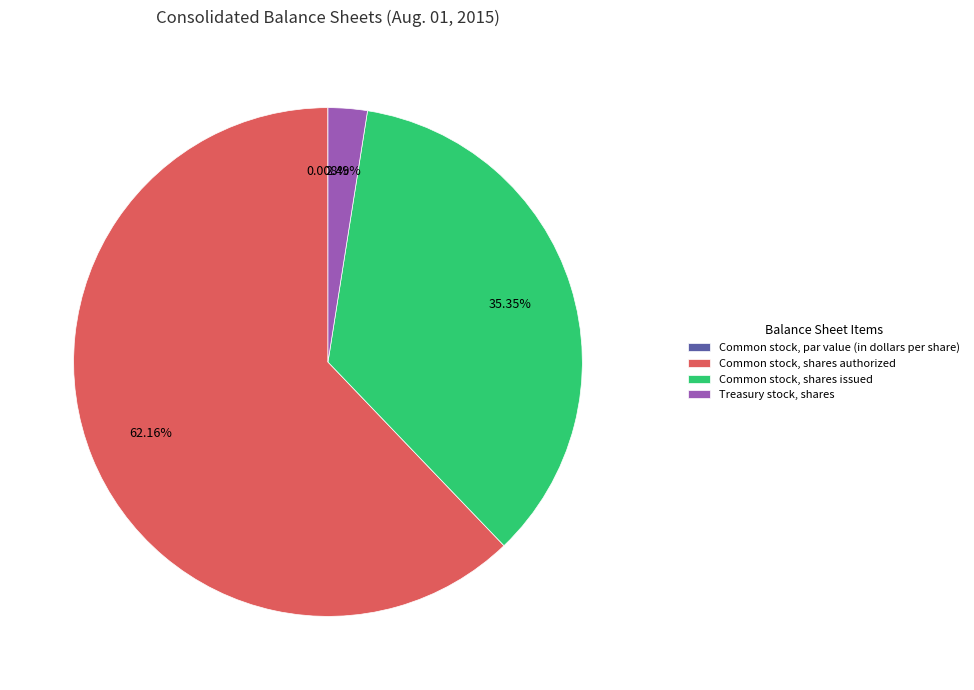

Which slice represents more than half of the pie?

Common stock, shares authorized